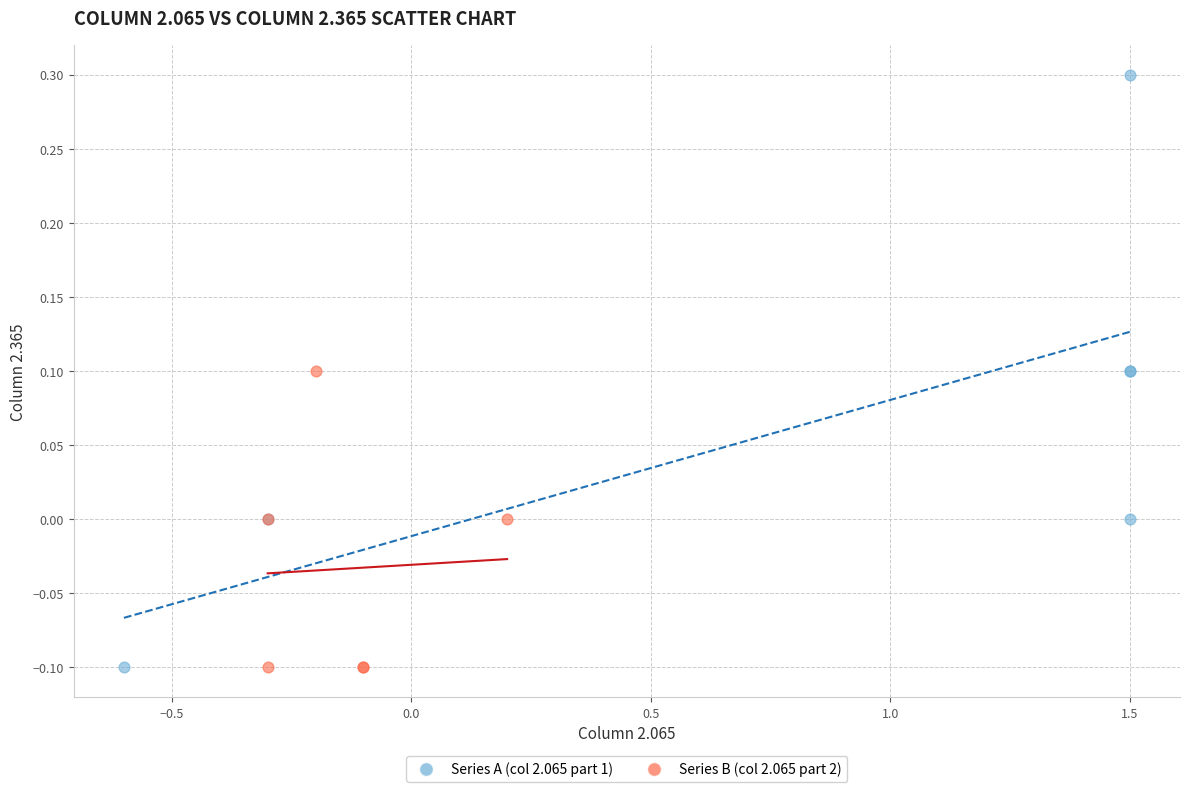

Which series has the largest Y range (max minus min)?

Series A (col 2.065 part 1)